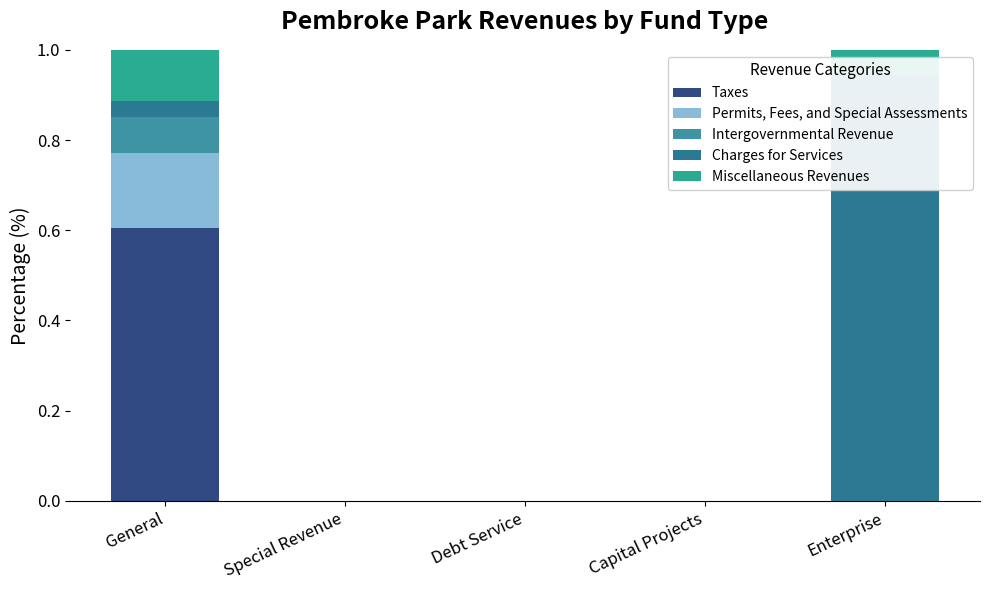

Which series has the largest total across all categories?

Charges for Services